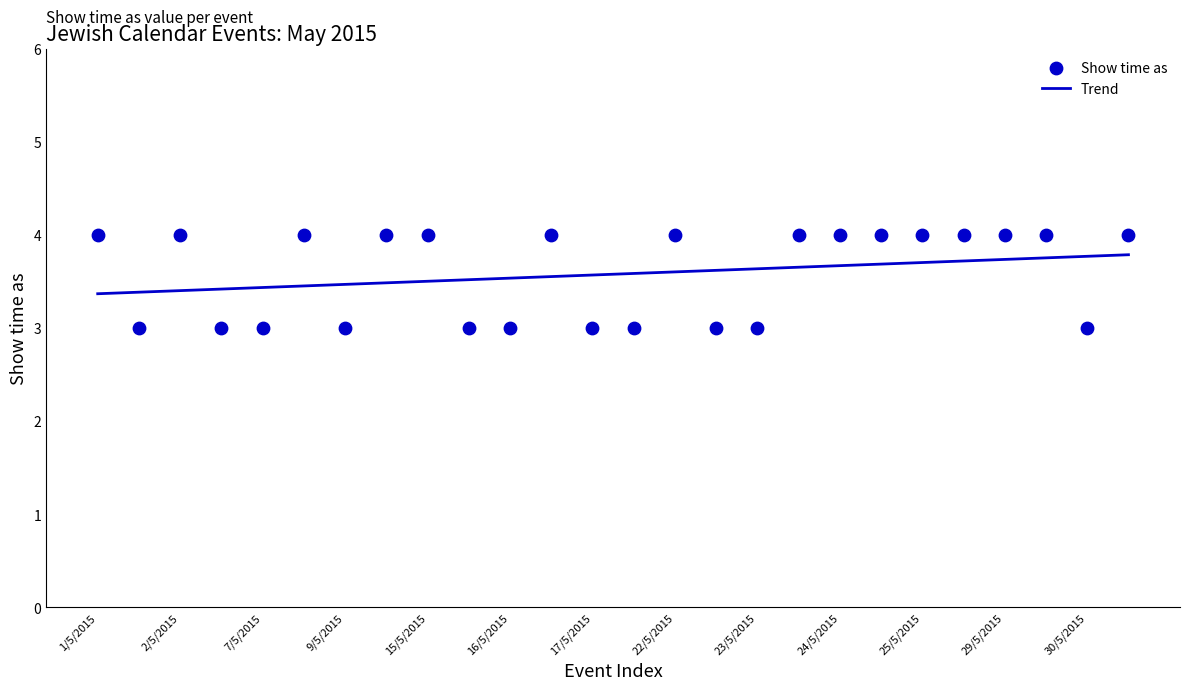

What is the minimum value for Trend?

3.4